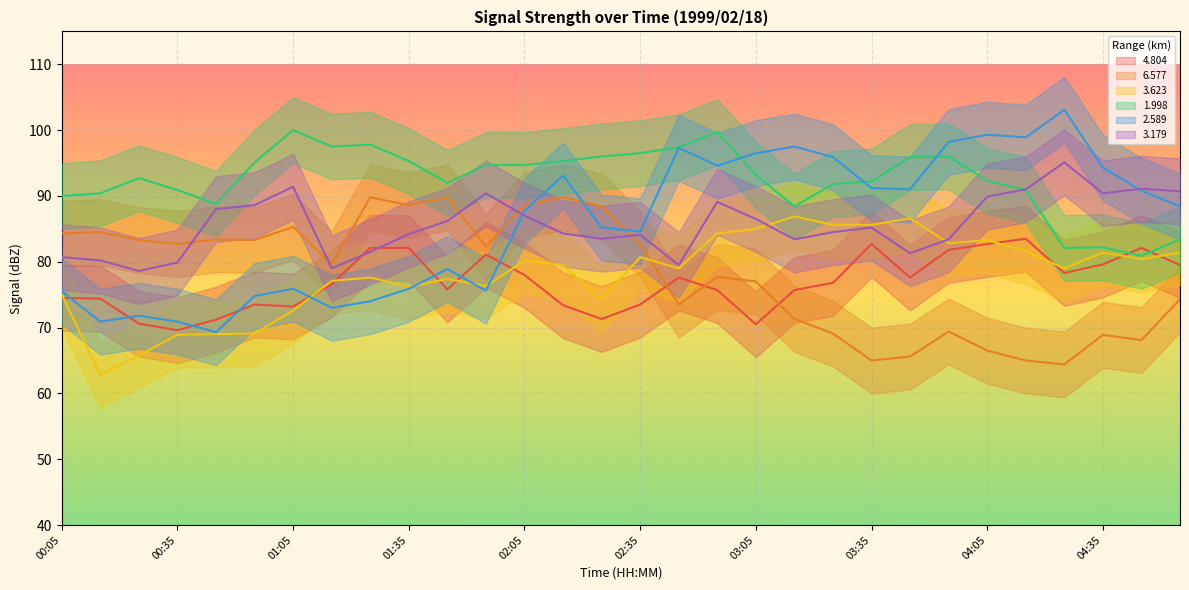

What is the maximum value for 4.804?

83.5